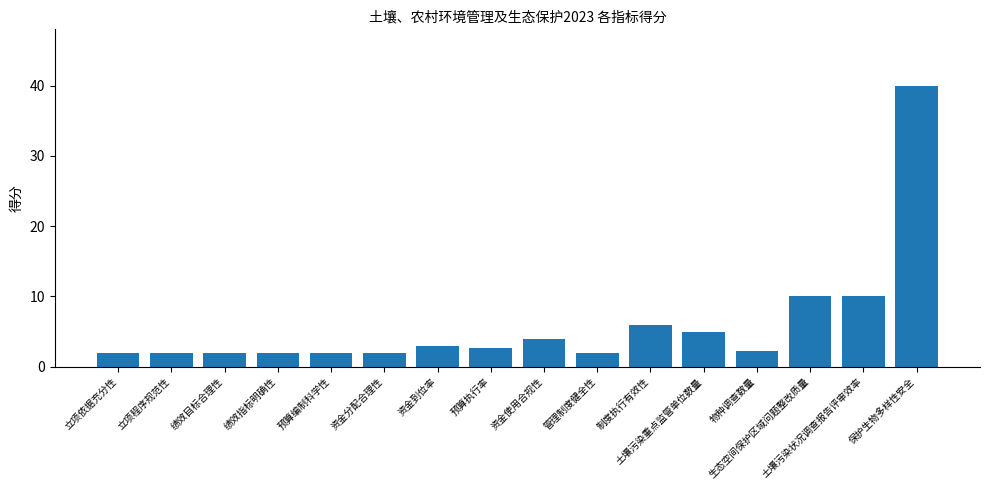

Which category has the highest value across all series?

保护生物多样性安全